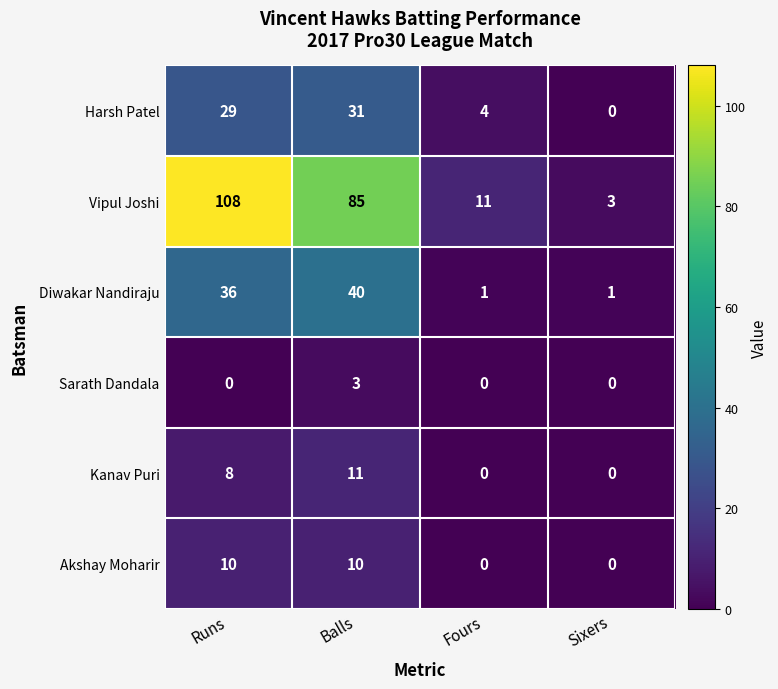

Is the value of Kanav Puri at Fours greater than the value of Sarath Dandala at Balls?

No